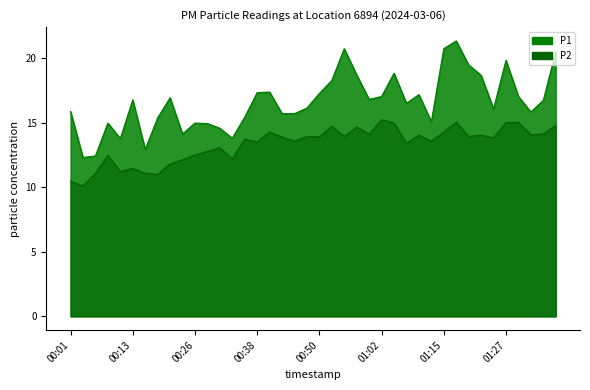

Which category has the highest value in the P1 series?

01:17